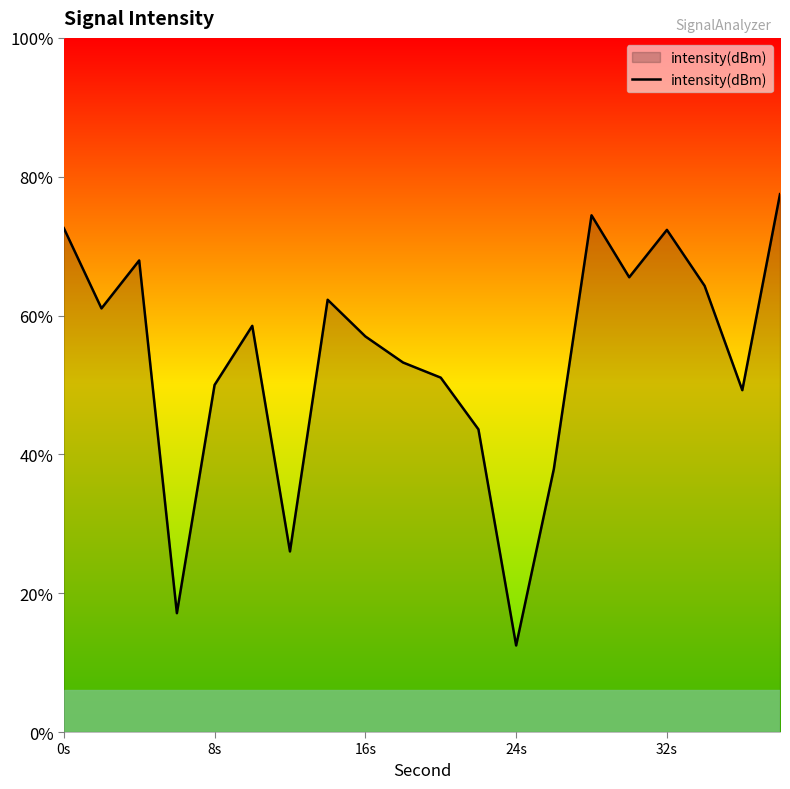

Where does the data first go above -130?

0s